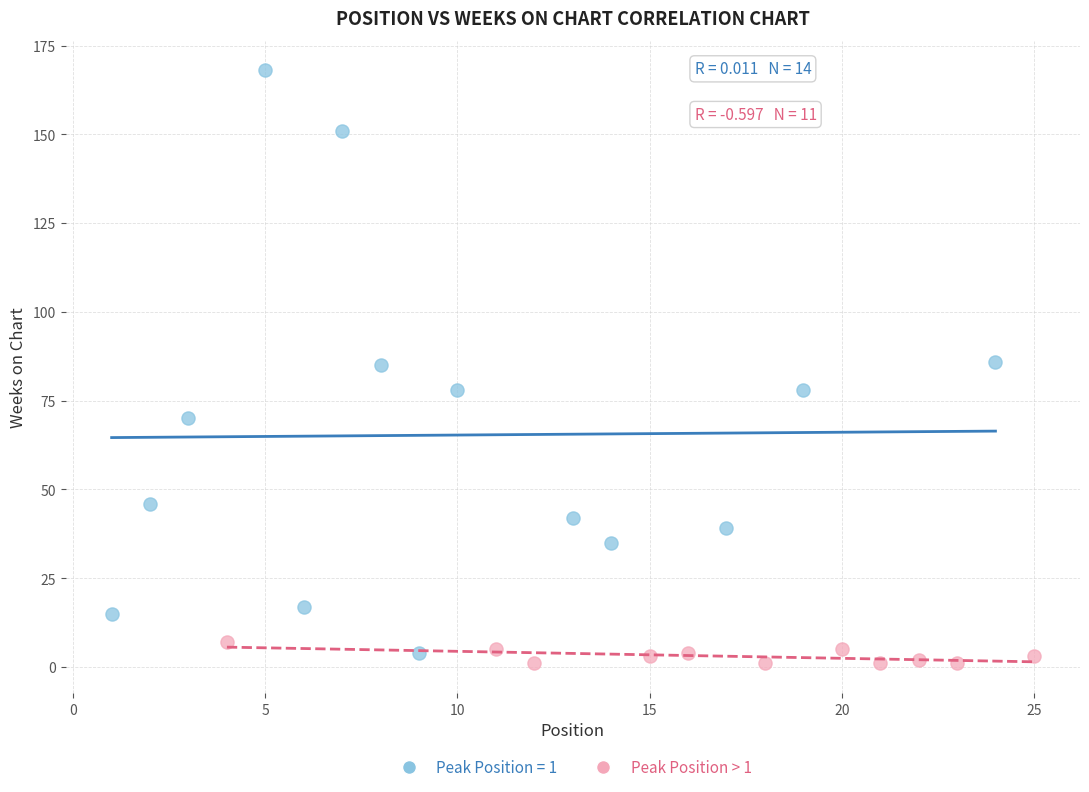

Which series reaches the maximum Y coordinate?

Peak Position = 1